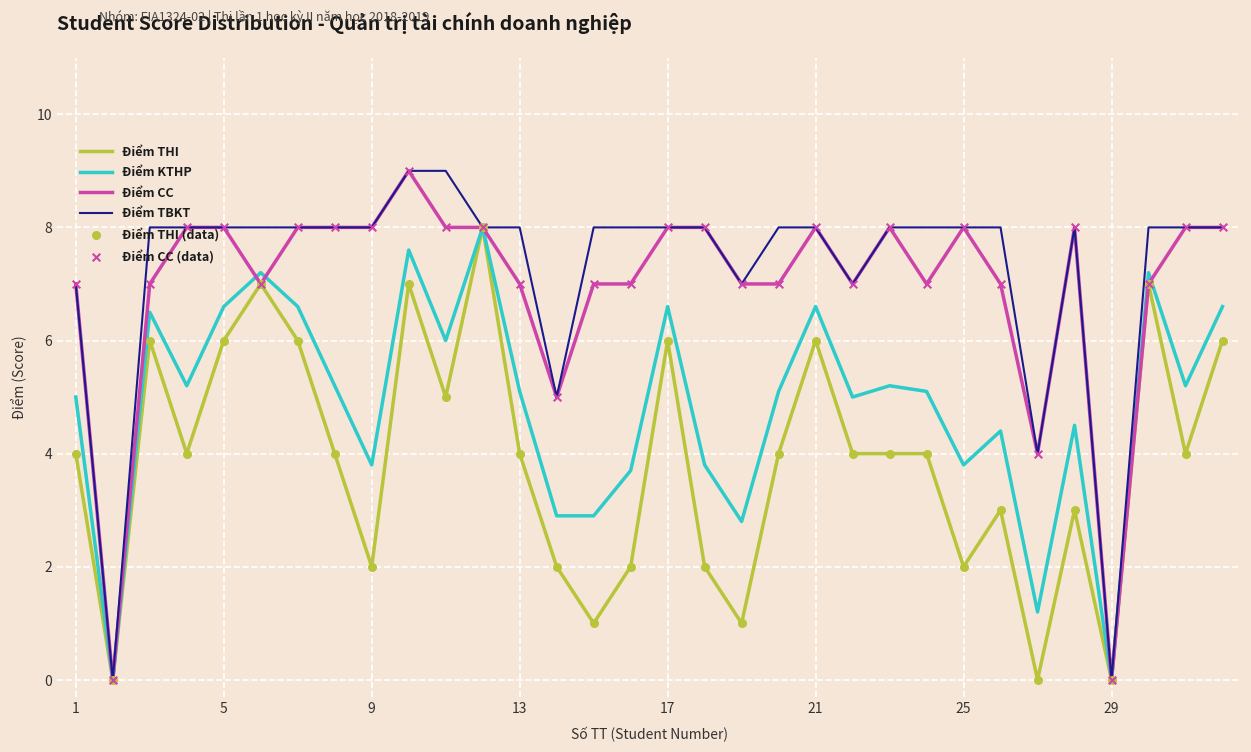

What is the highest value of the Điểm TBKT series?

9.0